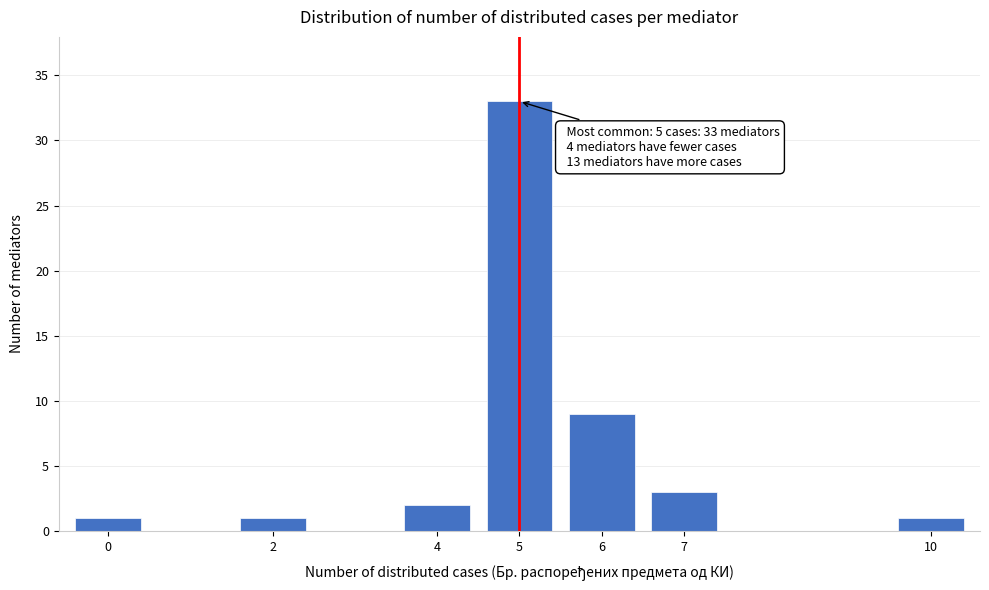

Reading left to right, transcribe all the data shown in this chart.

1	1	2	33	9	3	1